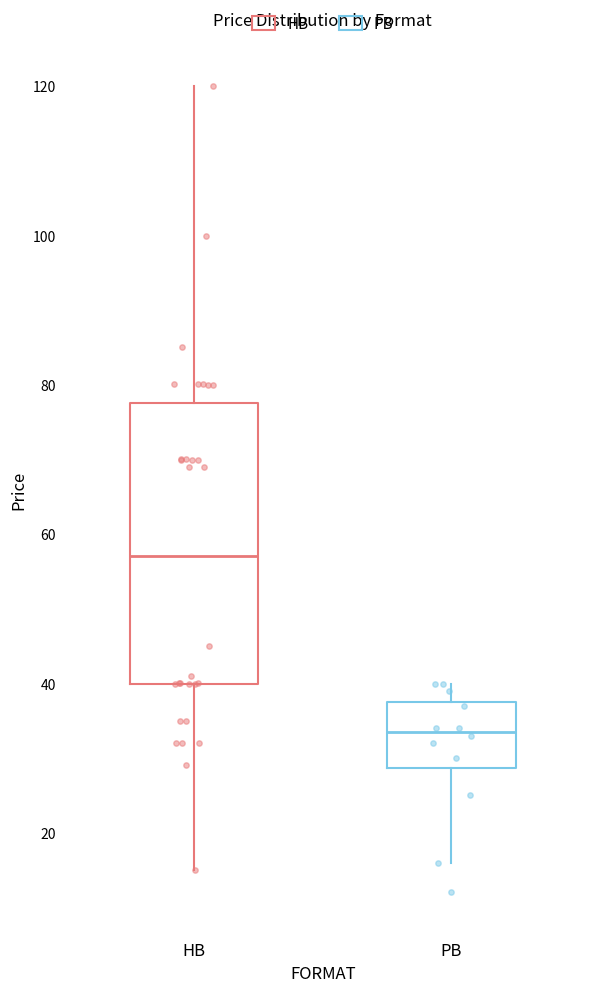

Reading left to right, read every box against the y-axis: the position of its median line, the range the box covers, and the ends of its whiskers. The values are not printed on the chart, so give them approximately, as read against the axis.

HB: median 56, box 40 to 78, whiskers 14 to 120
PB: median 34, box 28 to 38, whiskers 16 to 40